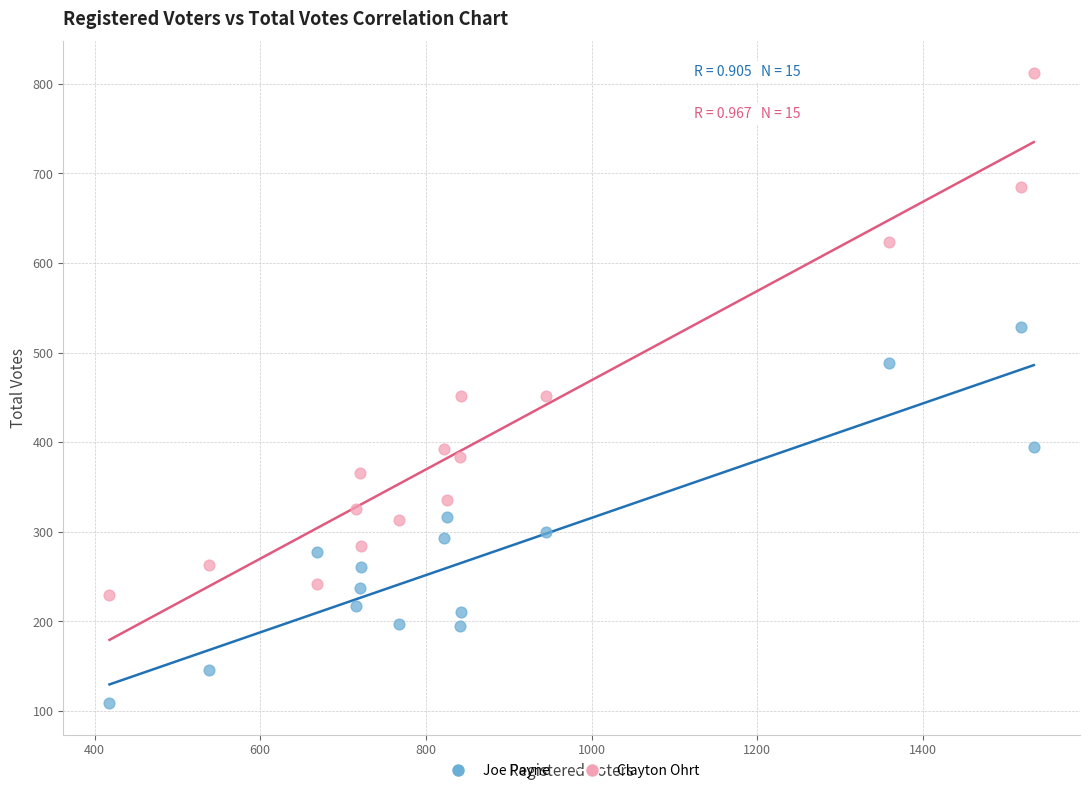

What are all the series names shown in the legend?

Joe Payne, Clayton Ohrt